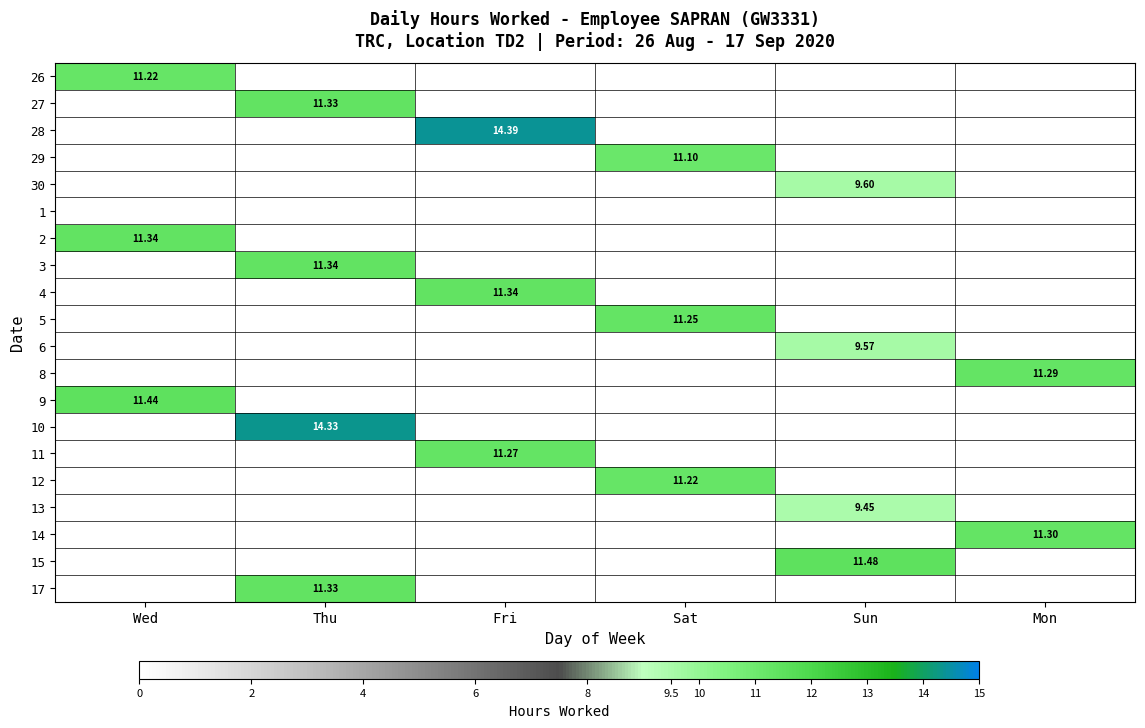

Is it true that 9 equals 6.7 at Fri?

False